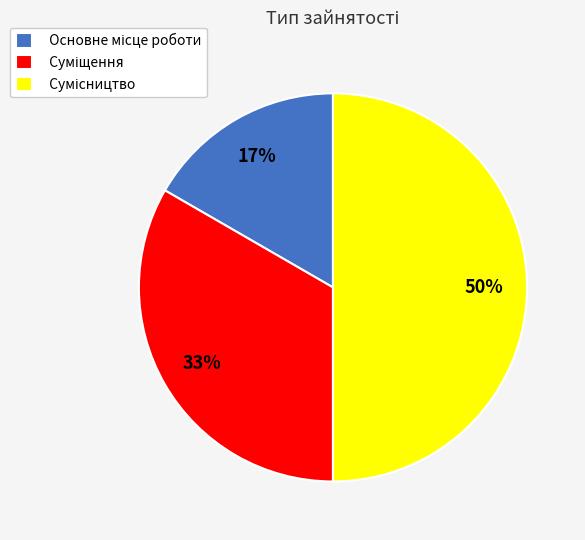

To the nearest percent, what is the average slice percentage?

33%